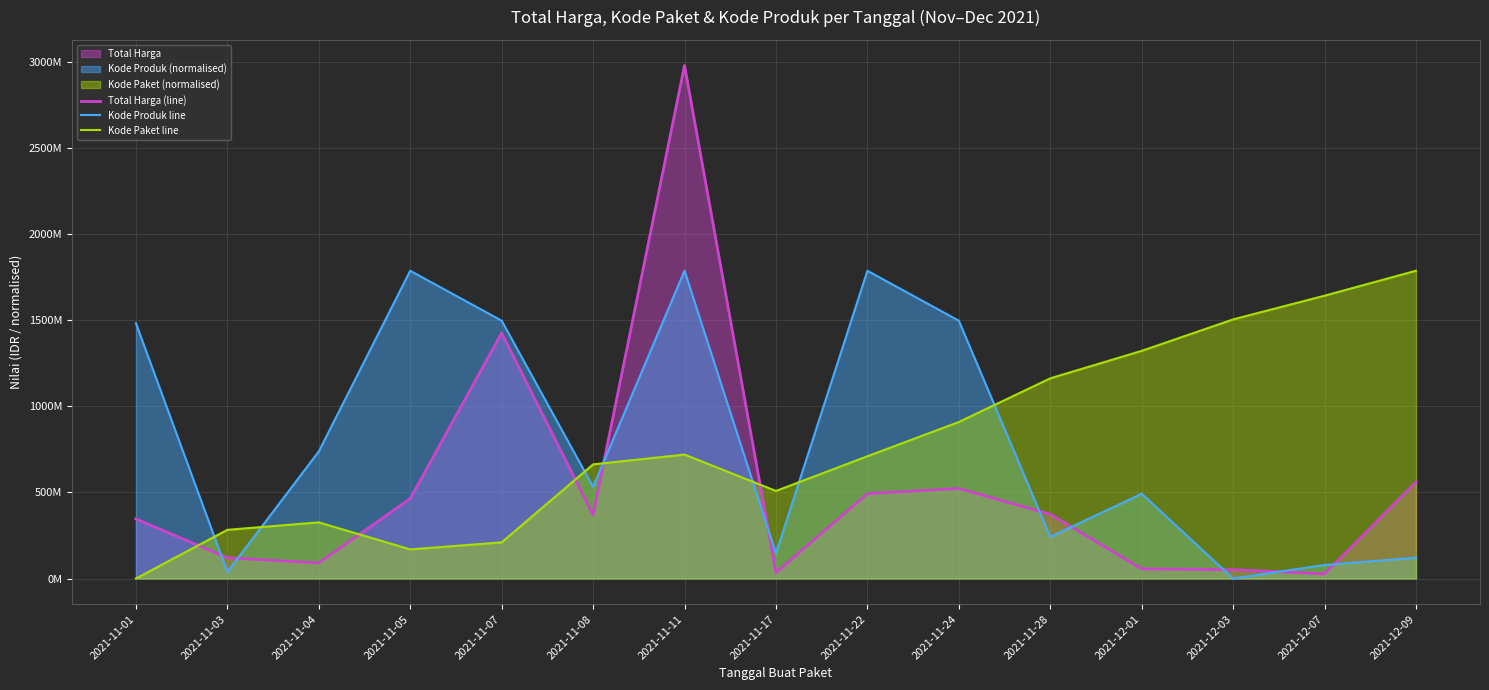

Is it true that Kode Paket line equals 1642422855.4 at 2021-12-07?

True